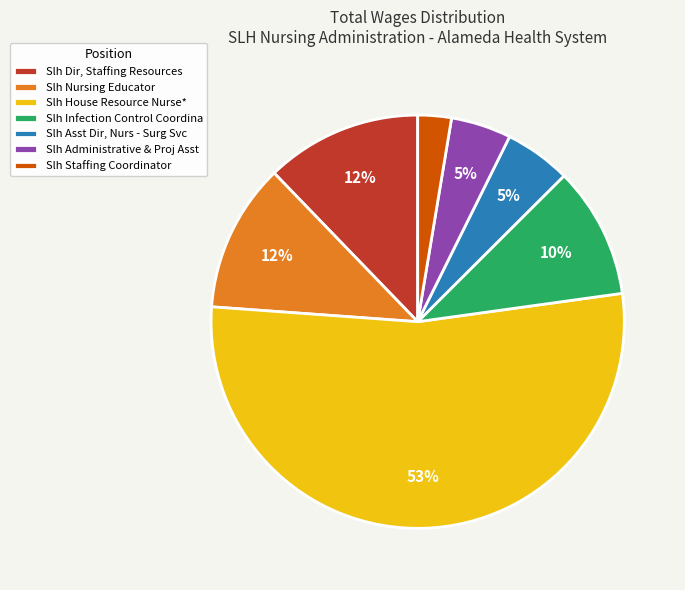

Does Slh Dir, Staffing Resources represent more than half of the total?

No